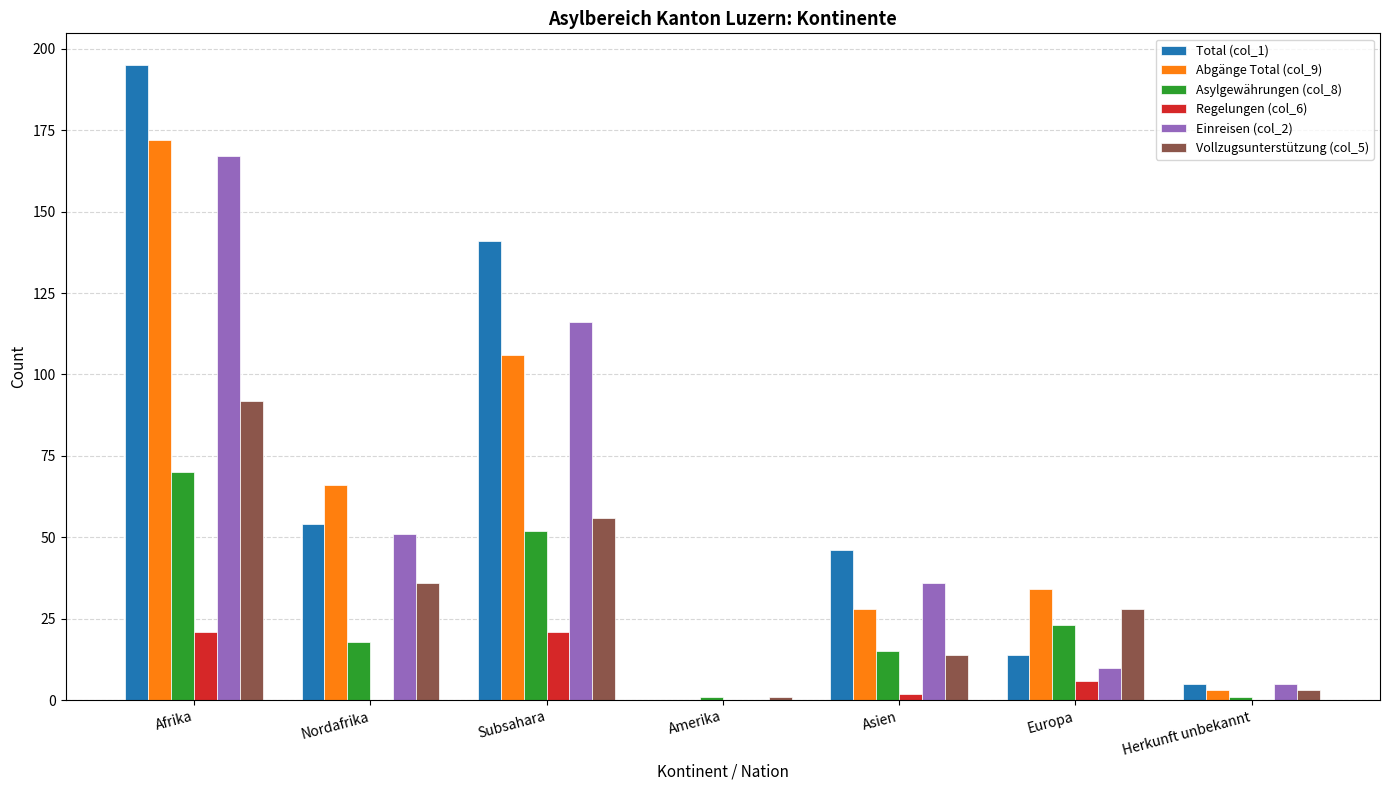

What is the sum of the Abgänge Total (col_9) values at Subsahara and Europa?

140